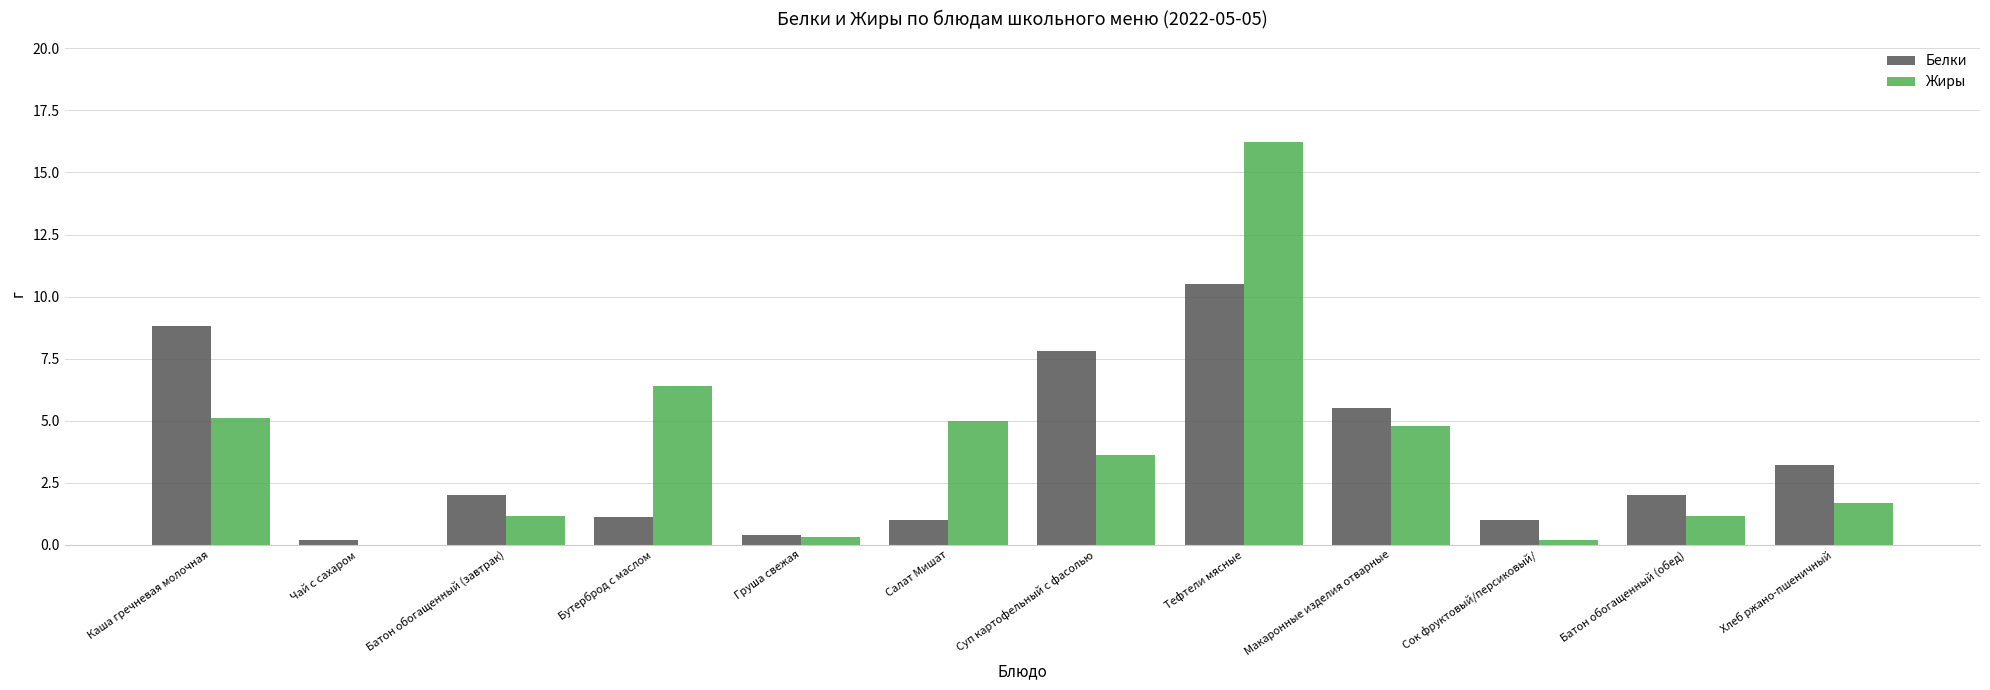

Is it true that Жиры equals 22.3 at Тефтели мясные?

False